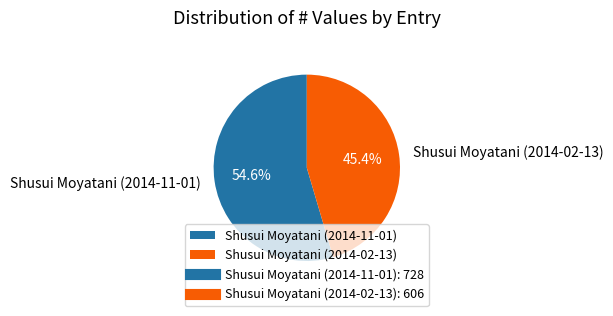

Combined, what portion of the pie is Shusui Moyatani (2014-02-13) and Shusui Moyatani (2014-11-01)?

100.0%